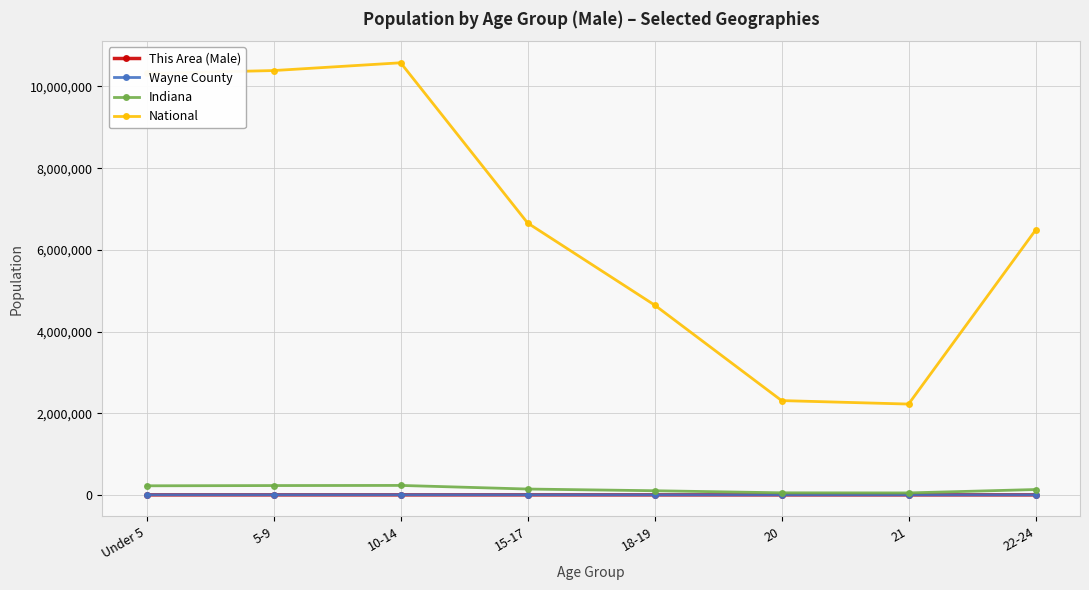

What are all the series names shown in the legend?

This Area (Male), Wayne County, Indiana, National